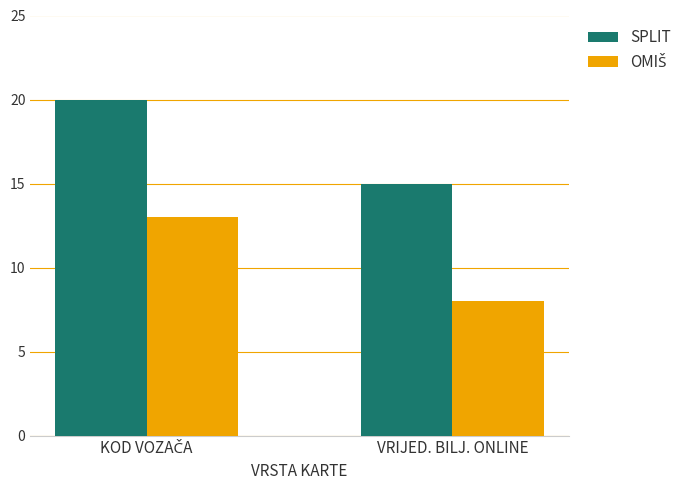

Which category has the lowest value across all series?

VRIJED. BILJ. ONLINE